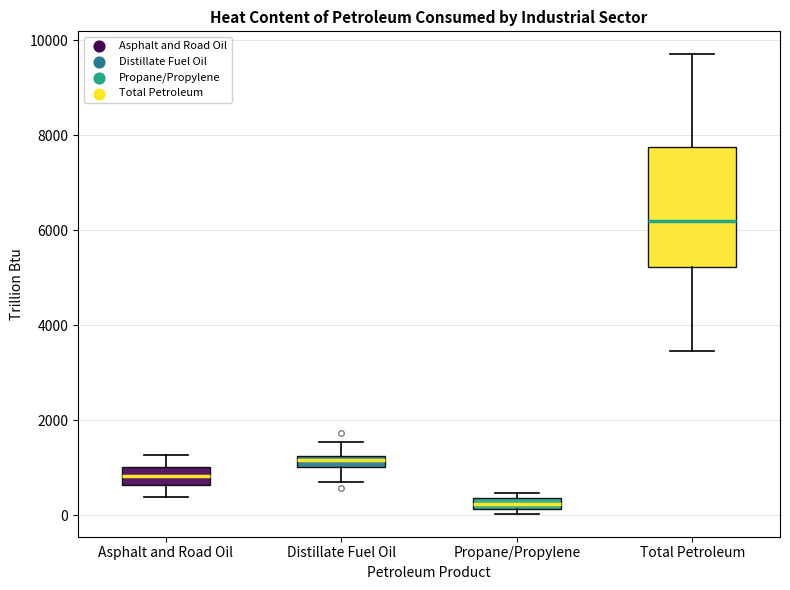

Comparing the boxes themselves (not the whiskers), which one is the tallest?

Total Petroleum